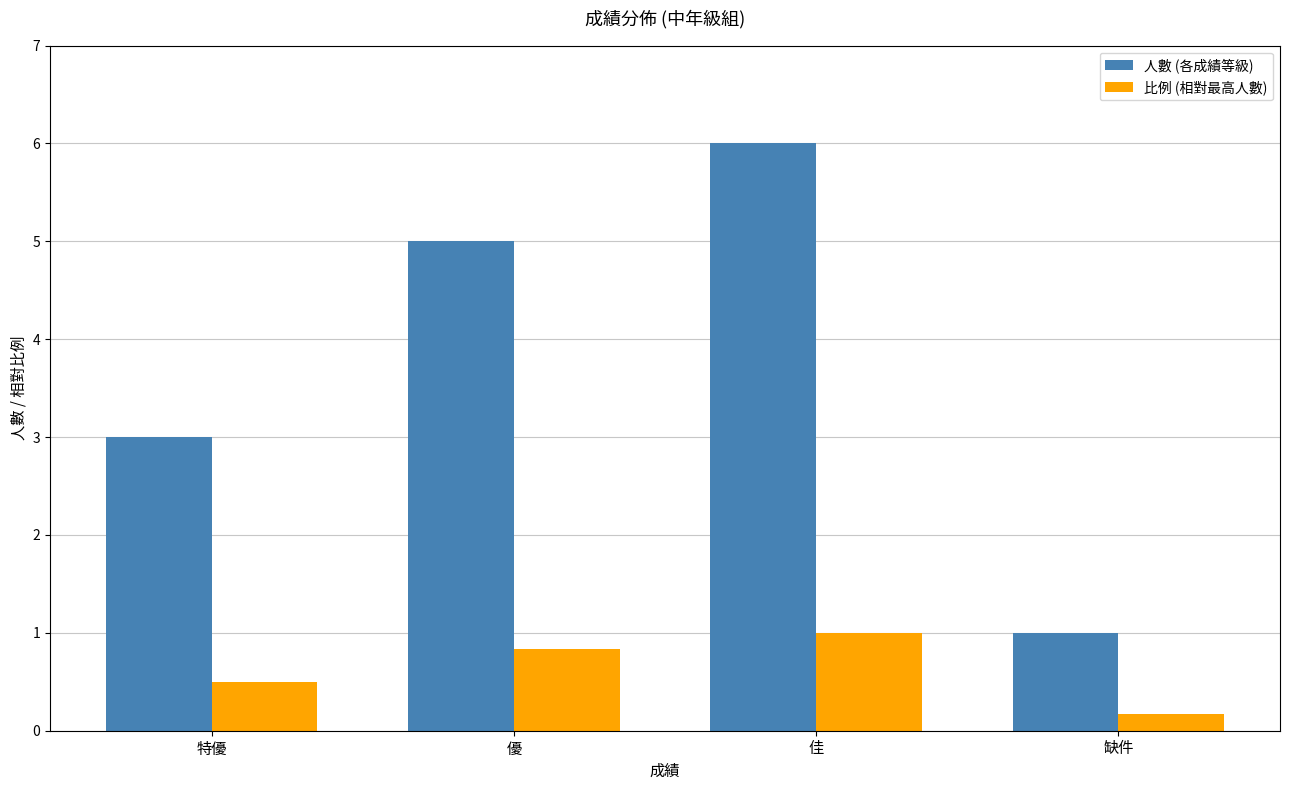

At which label does 人數 (各成績等級) reach its peak?

佳